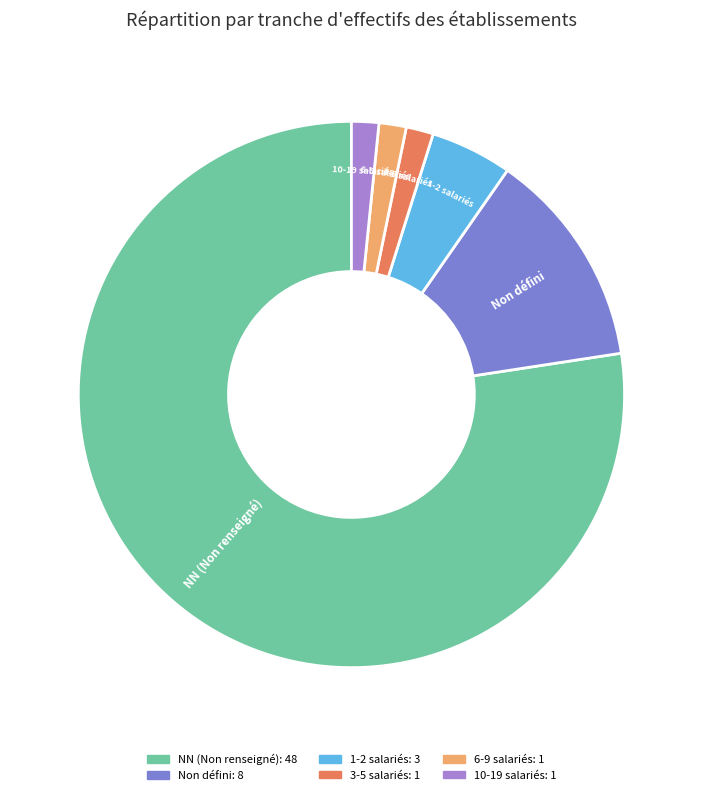

Is there a majority slice in this chart?

Yes